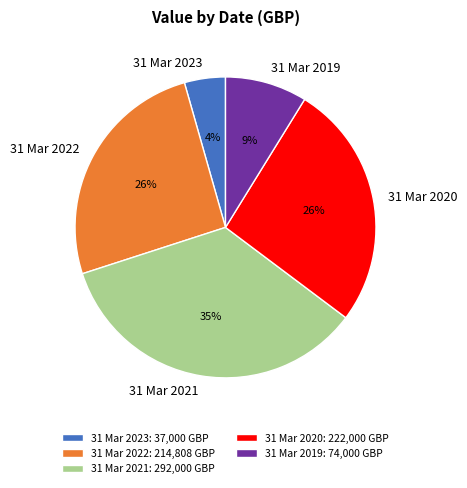

How many segments does this pie chart have?

5